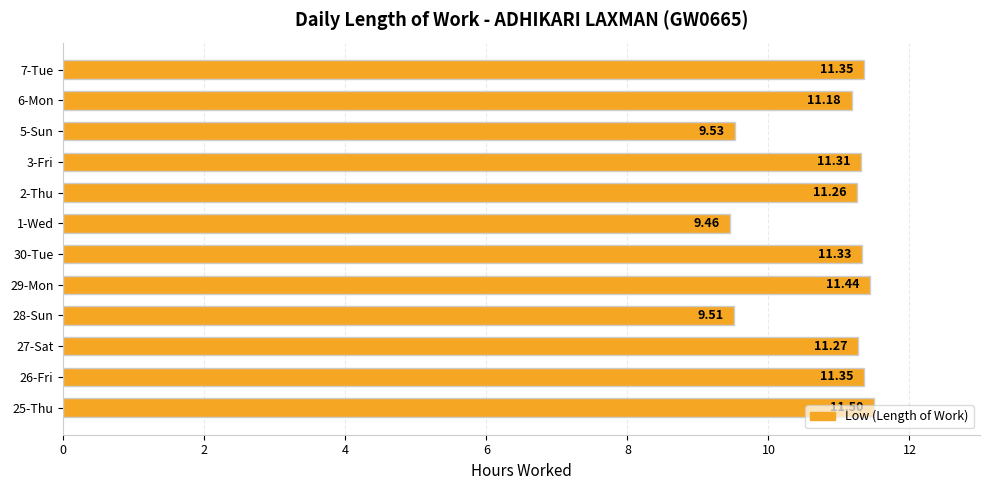

What is the change in value from 25-Thu to 6-Mon?

-0.3